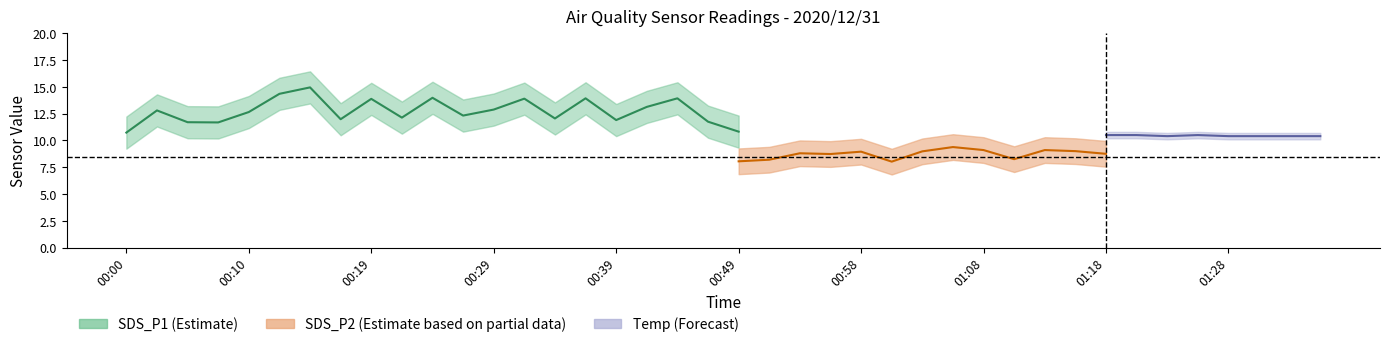

What is the label of the 6th point from the right?

01:23